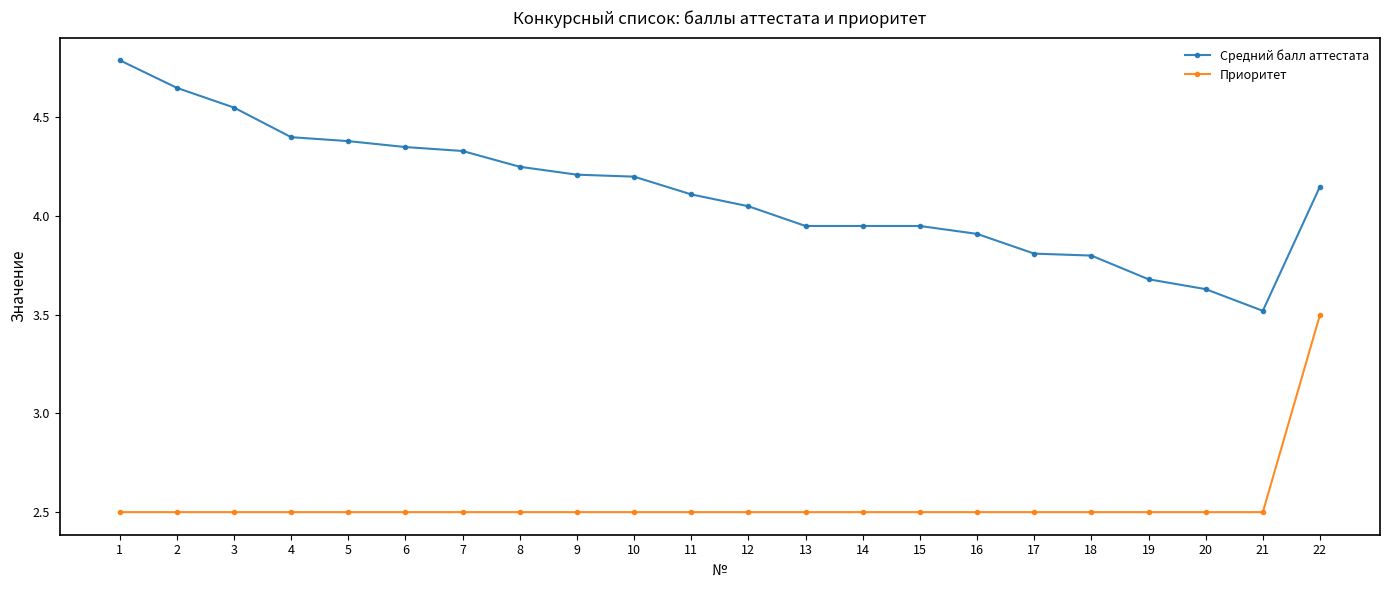

Rank the series by their maximum value, from lowest to highest.

Приоритет, Средний балл аттестата